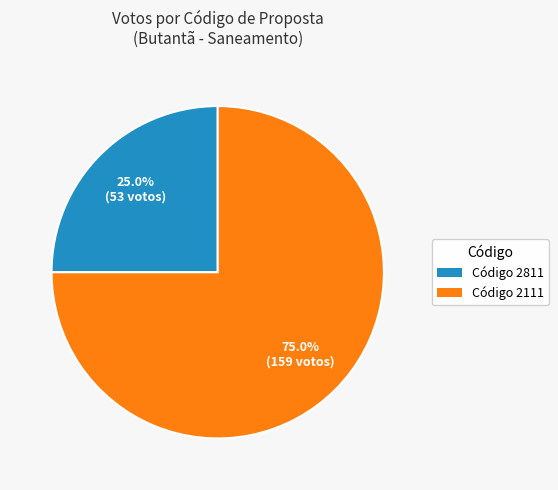

What is the total percentage of Código 2111 and Código 2811?

100.0%